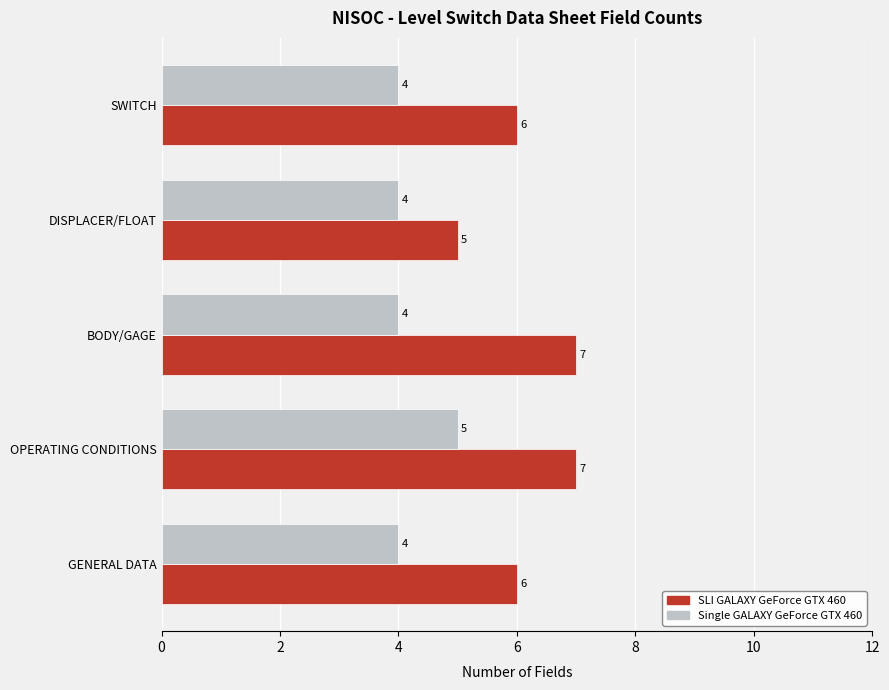

What is the smallest value displayed?

4